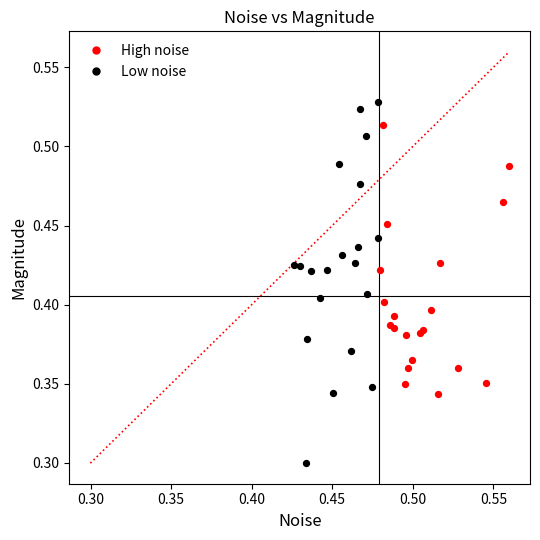

What are all the series names shown in the legend?

High noise, Low noise